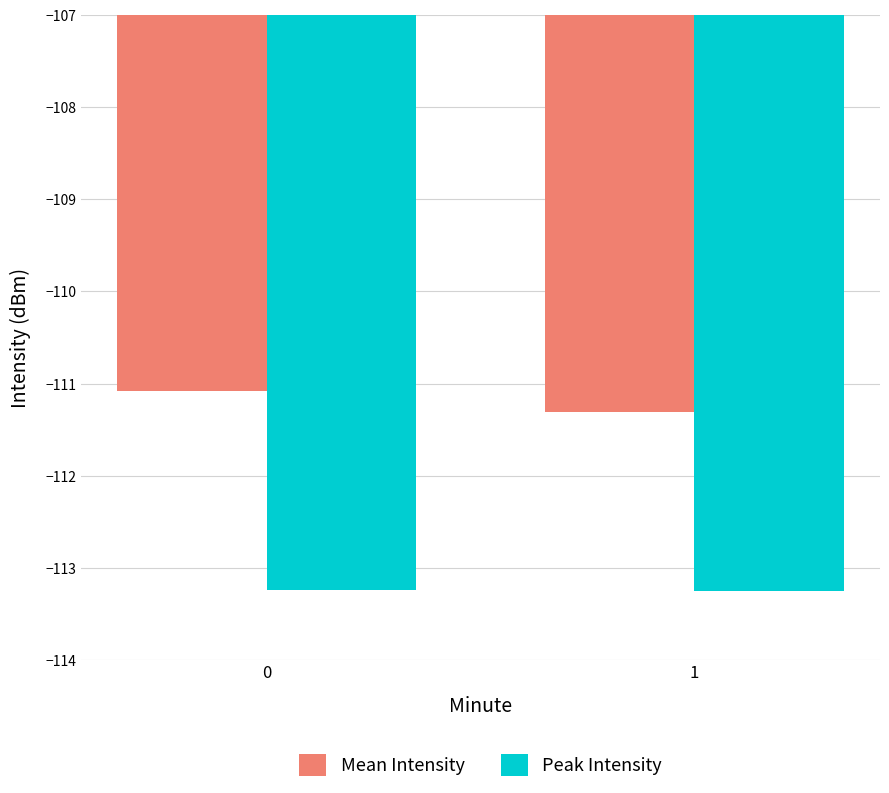

Rank the series at 0 from lowest to highest value.

Peak Intensity, Mean Intensity